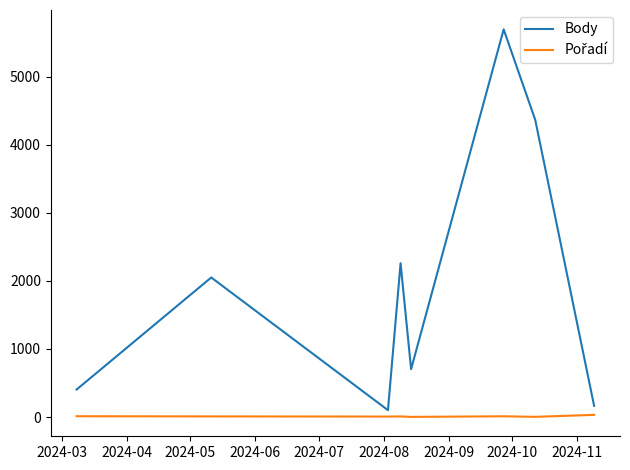

What is the greatest value displayed?

5695